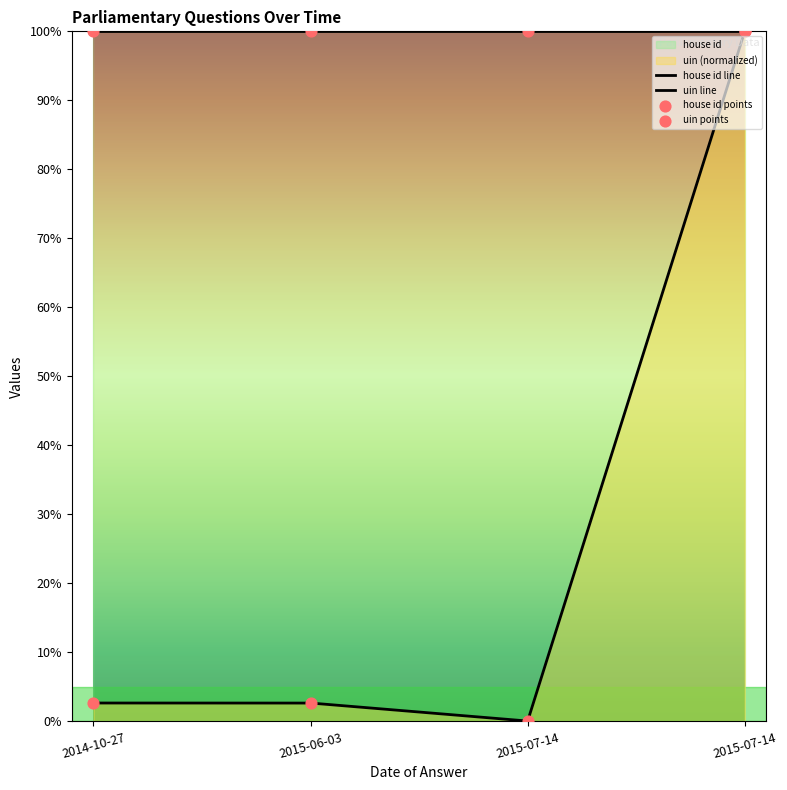

Between 2014-10-27 and 2015-07-14, which is larger?

2014-10-27